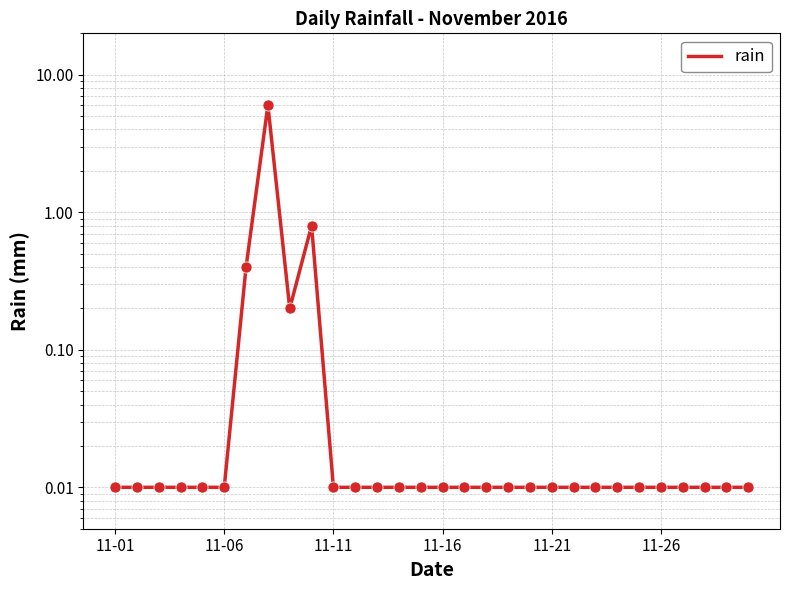

Is it true that the value at 14 is 0.0?

True